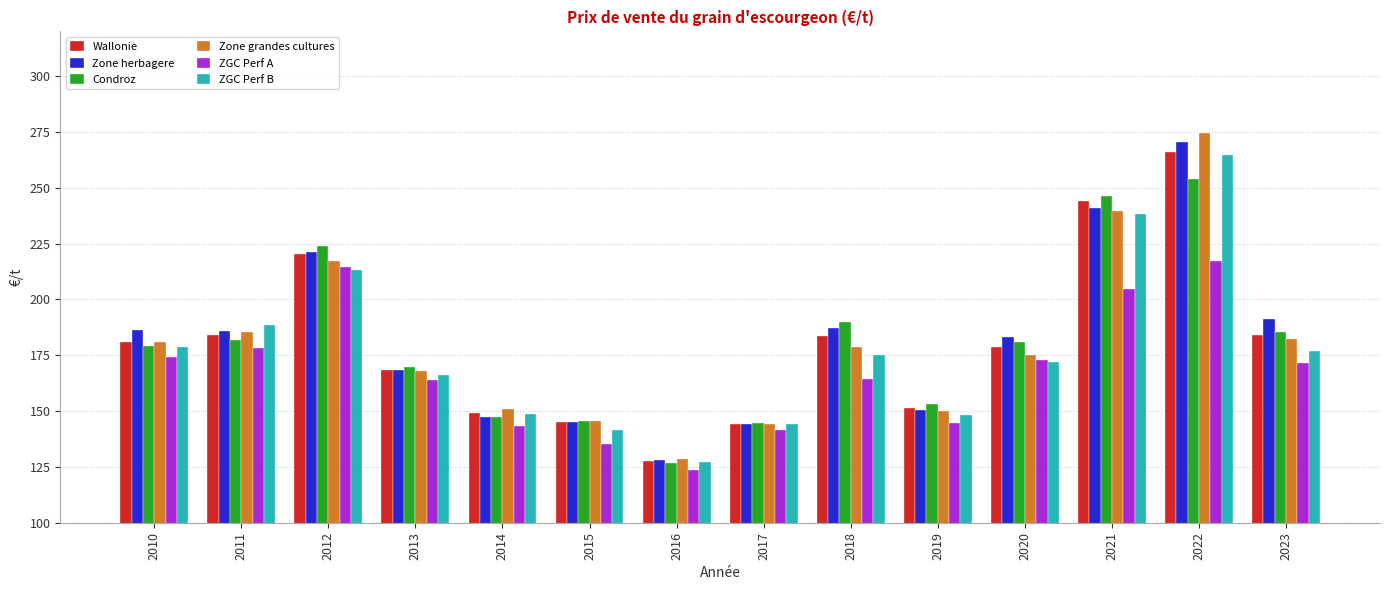

Where is Zone herbagere nearest to the value 199?

2023